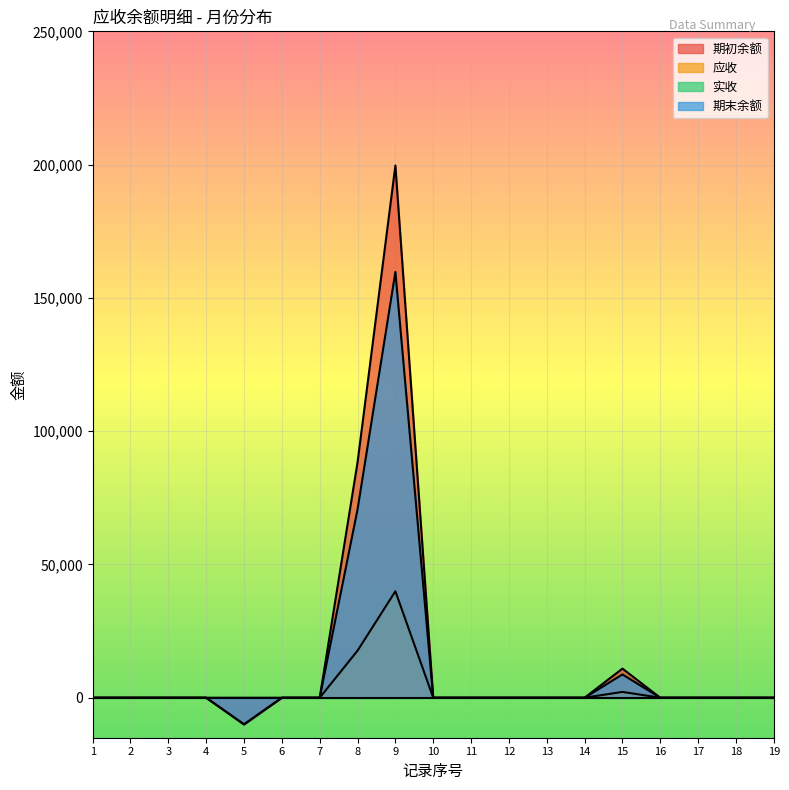

At which label is 期初余额 closest to 94827?

8